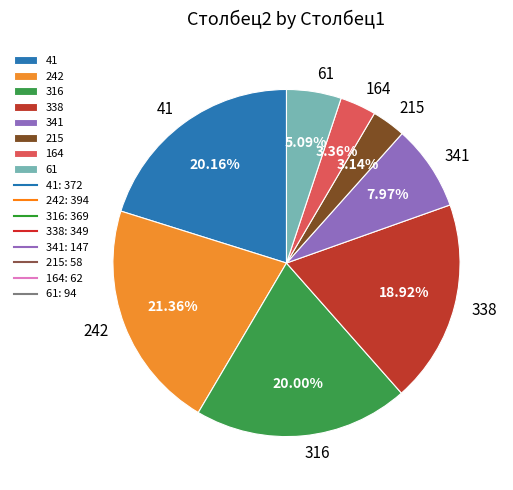

Is there a majority slice in this chart?

No